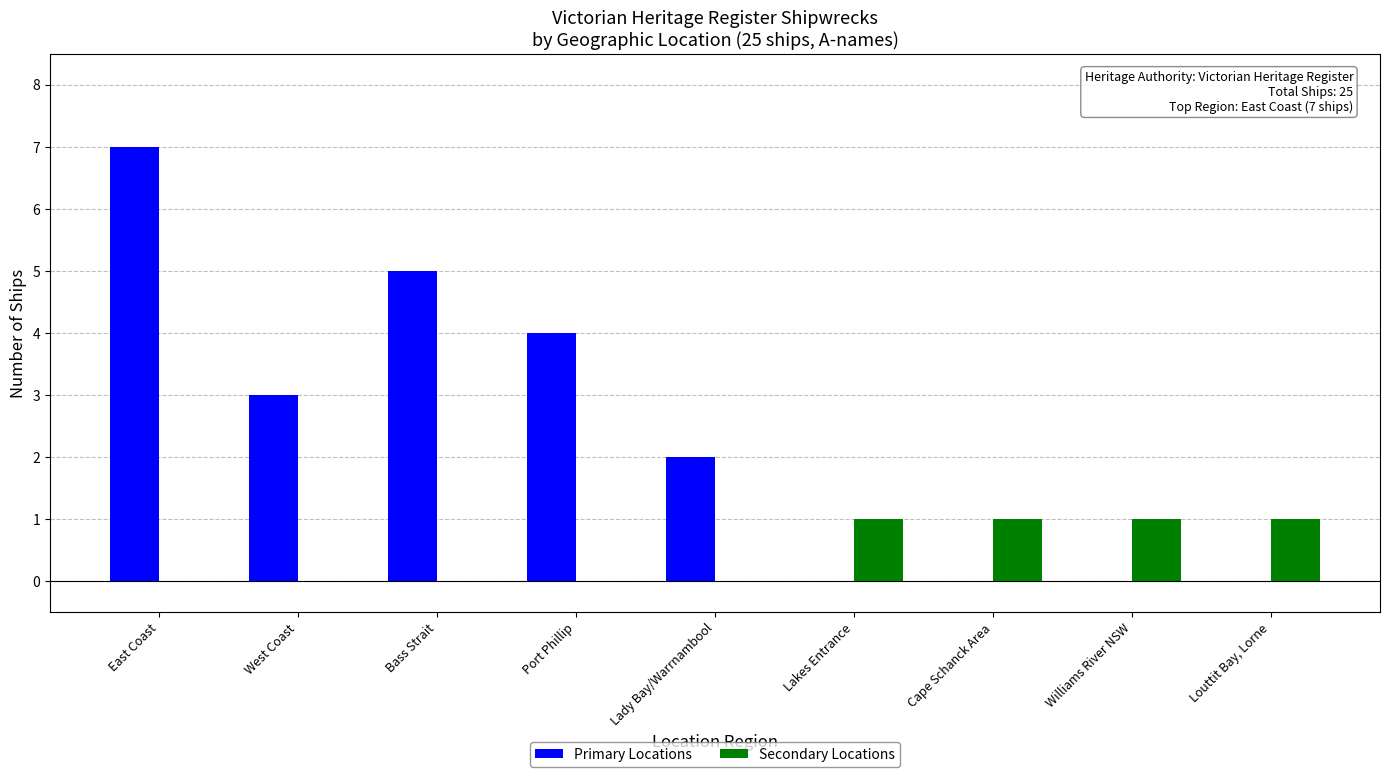

Reading left to right, transcribe all the data shown in this chart.

Primary Locations: 7	3	5	4	2	0	0	0	0
Secondary Locations: 0	0	0	0	0	1	1	1	1